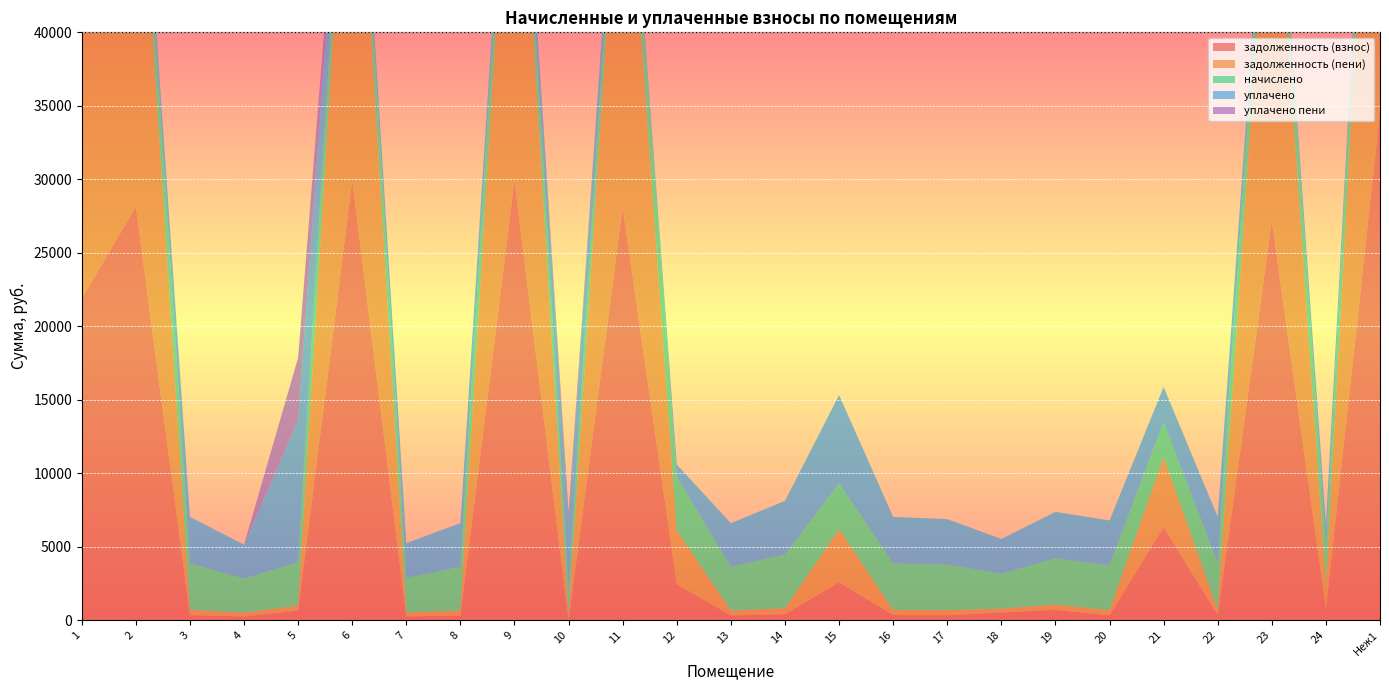

Reading right to left, transcribe all the data shown in this chart.

задолженность (взнос): 34575.9	782.7	27163.4	352.2	6348.9	339.3	704.0	526.5	344.0	351.6	2583.5	406.0	329.9	2445.5	28099.1	0.0	29942.9	330.5	262.1	29942.9	661.1	256.8	351.6	28149.3	21871.9
задолженность (пени): 35793.9	1565.5	28186.6	352.2	4759.6	339.3	351.0	263.1	344.0	351.6	3620.7	406.0	329.9	3666.9	29088.9	204.2	30997.7	330.5	262.1	30997.7	330.5	256.8	351.6	29140.9	22642.3
начислено: 3653.9	2614.7	3069.5	3169.5	2379.8	3053.7	3159.0	2369.2	3095.8	3164.3	3111.7	3653.9	2969.5	3664.4	2969.5	1837.5	3164.3	2974.8	2358.7	3164.3	2974.8	2311.4	3164.3	2974.8	2311.4
уплачено: 0.0	1571.0	0.0	3169.5	2379.8	3053.7	3159.0	2369.4	3095.8	3164.3	6000.0	3653.9	2969.5	814.3	0.0	4700.2	0.0	2974.8	2358.7	0.0	9660.2	2311.4	3164.3	0.0	0.0
уплачено пени: 0.0	1.5	0.0	0.0	2.8	0.0	0.0	0.0	0.0	0.0	0.0	0.0	0.0	0.0	0.0	602.0	0.0	0.0	0.0	0.0	4240.8	0.0	0.0	0.0	0.0